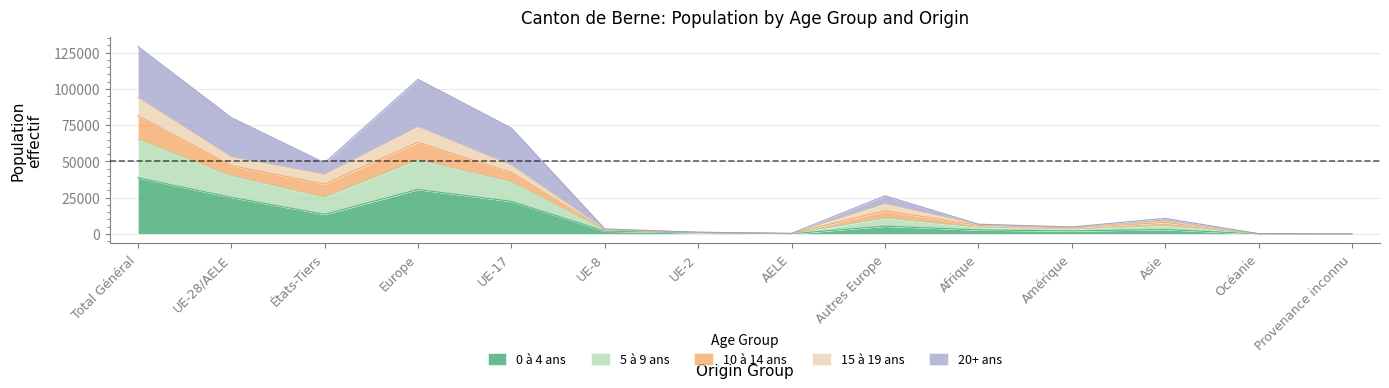

How many lines are shown in the chart?

5